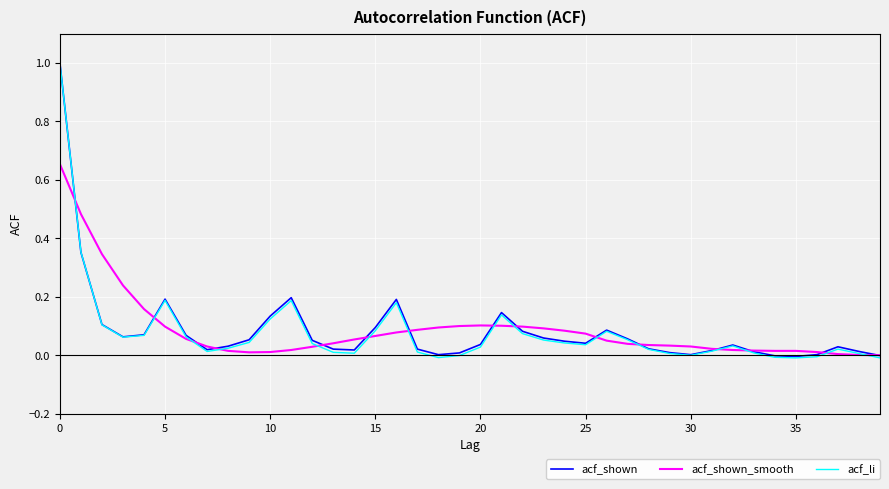

At how many categories does at least one series exceed 0?

39